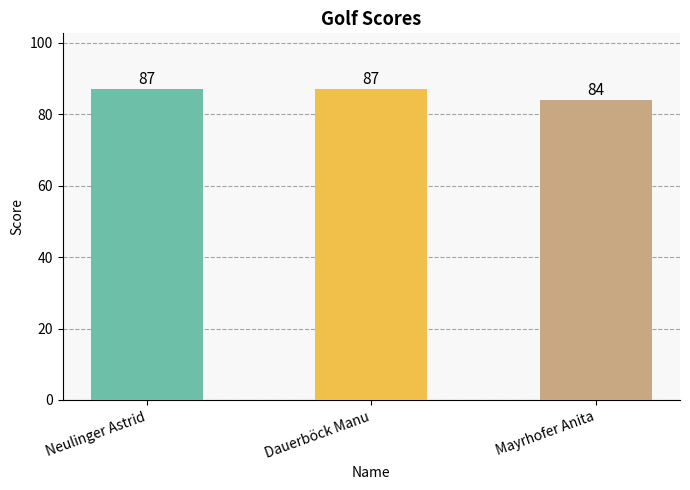

Are the bars grouped side by side (vs. stacked)?

No